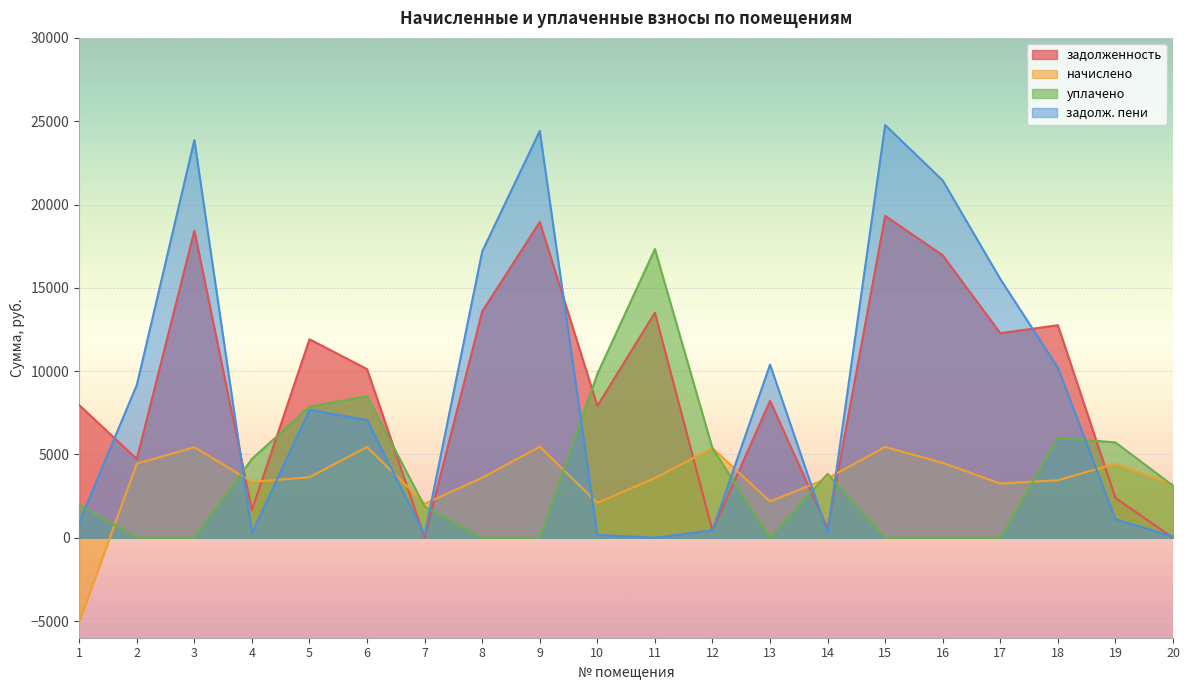

What is the difference between the highest and lowest values at 10?

9655.8